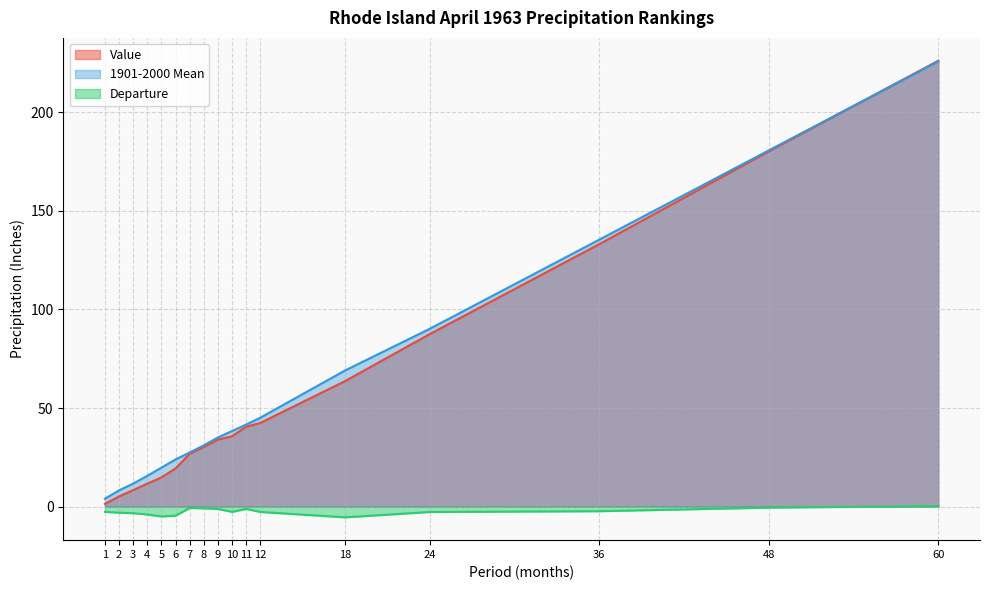

At which label is Departure closest to -2?

36